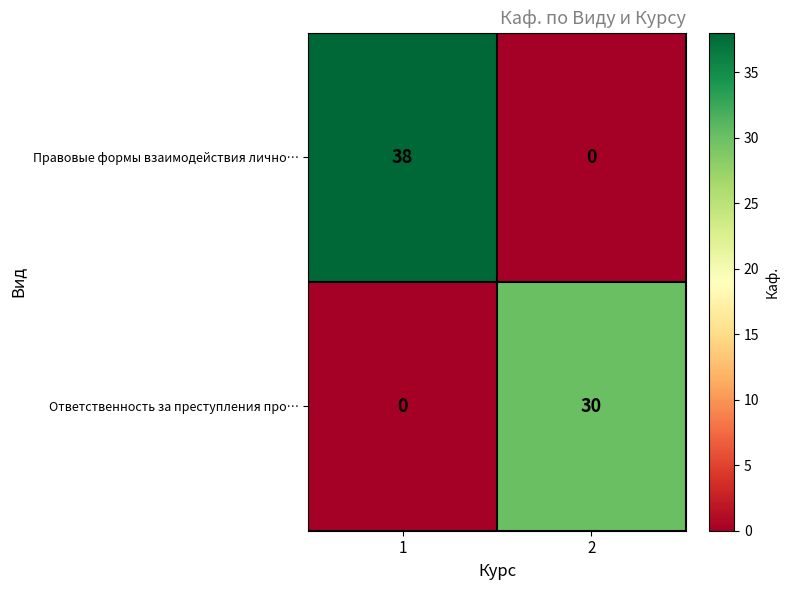

Reading left to right, extract all data points from this chart.

Правовые формы взаимодействия лично…: 1=38	2=0
Ответственность за преступления про…: 1=0	2=30